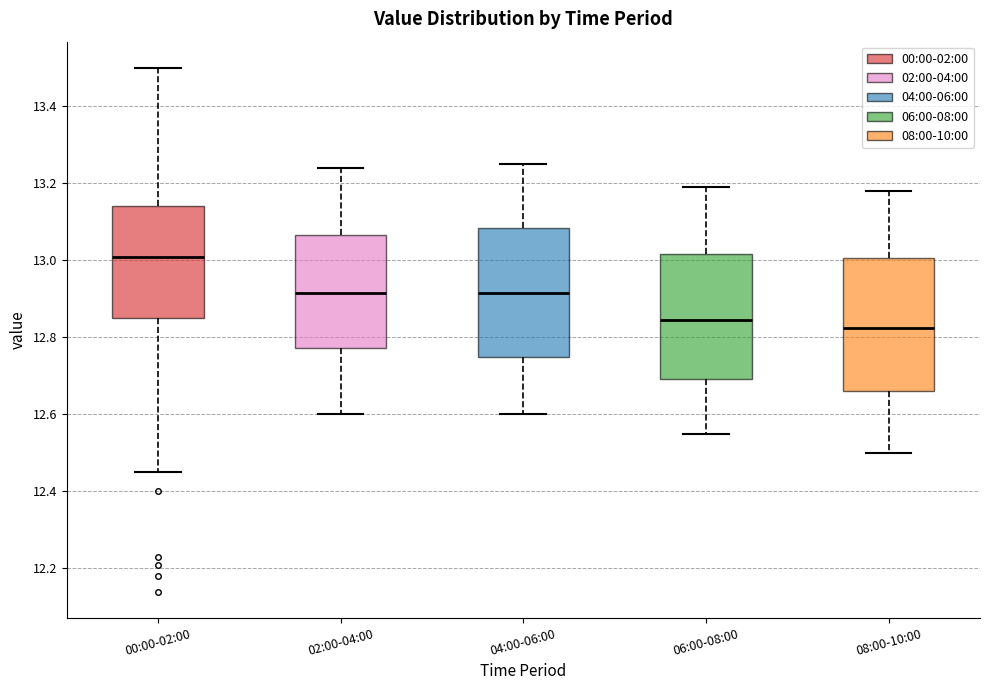

Which box's median line is the highest?

00:00-02:00